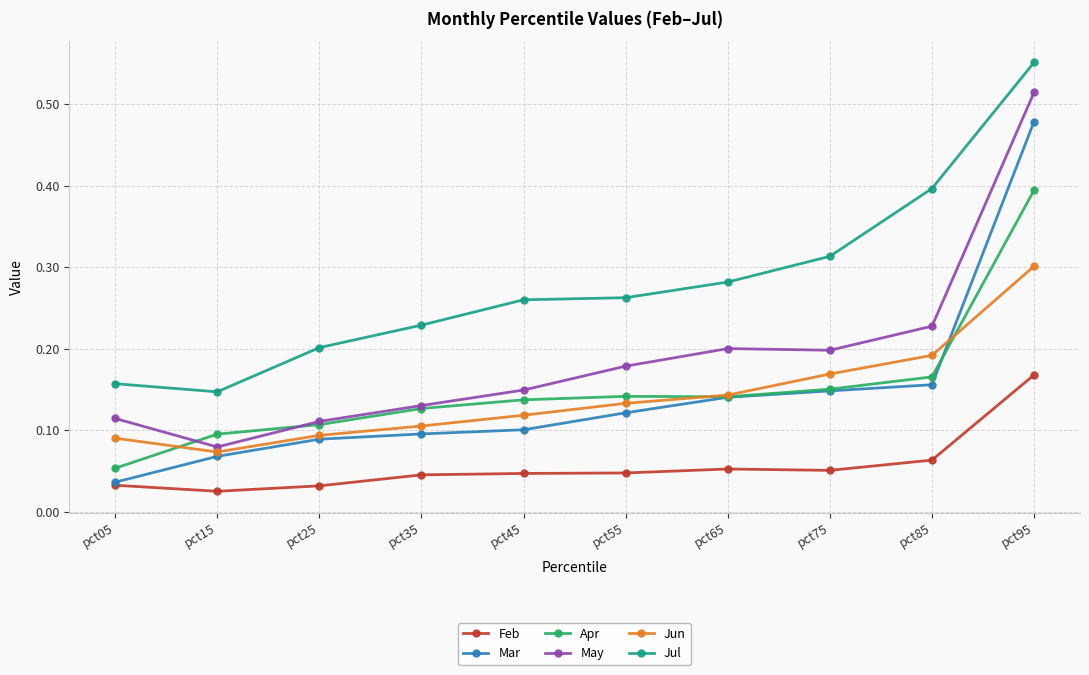

True or false: Jul has a value of 0.1 at pct15.

True